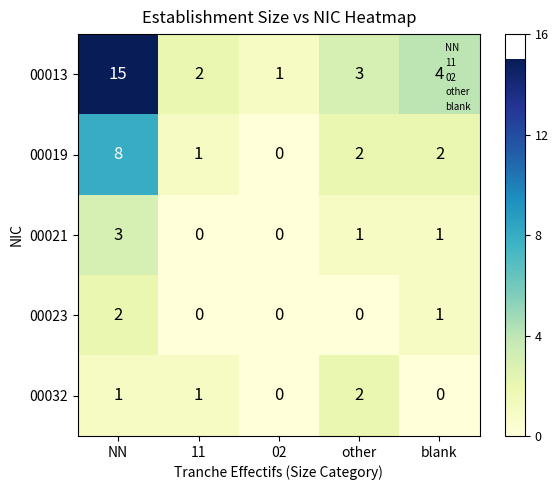

Read the 00021 value at NN.

3